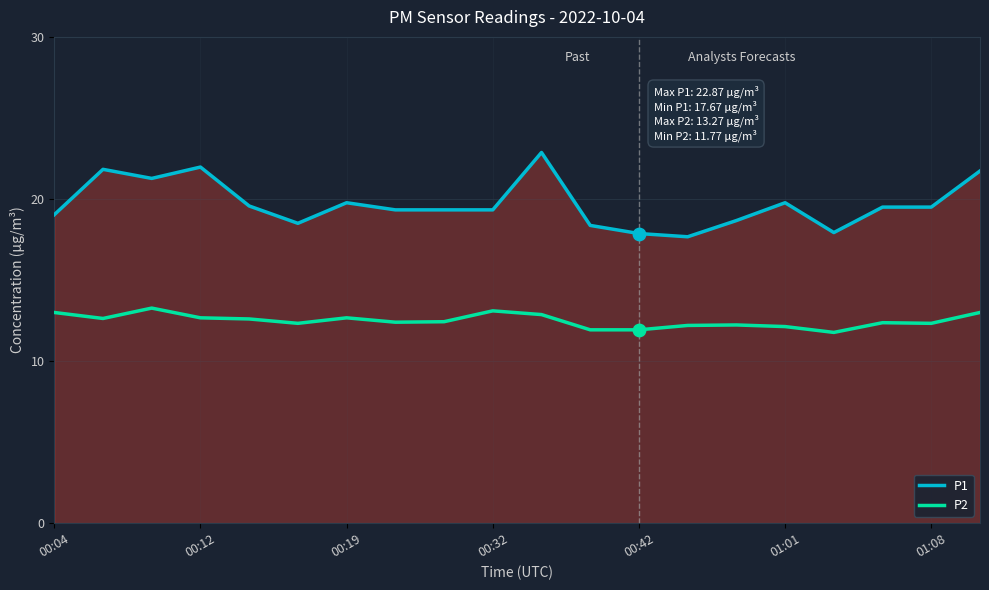

Which series contains the lowest Y value?

P2